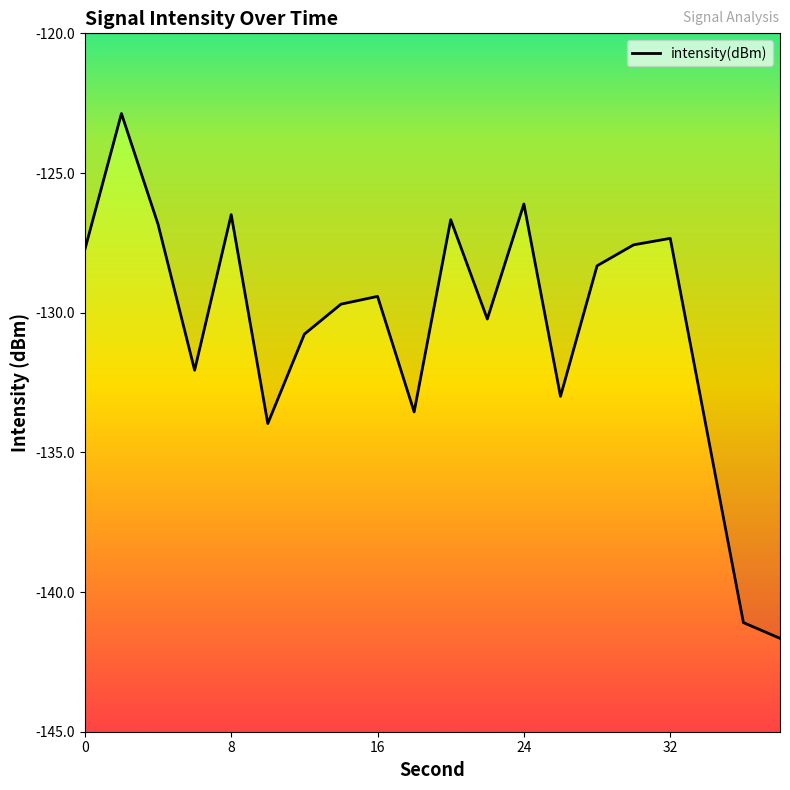

What is the minimum value shown in the chart?

-141.7